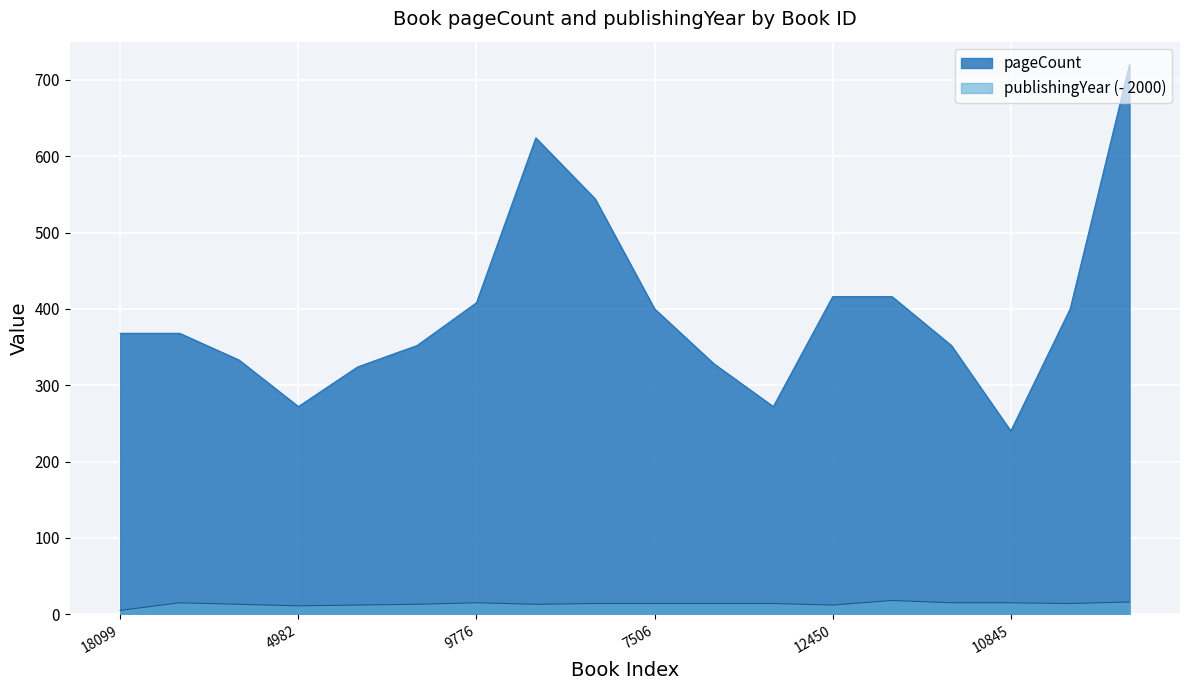

At how many categories does at least one series exceed 669?

1